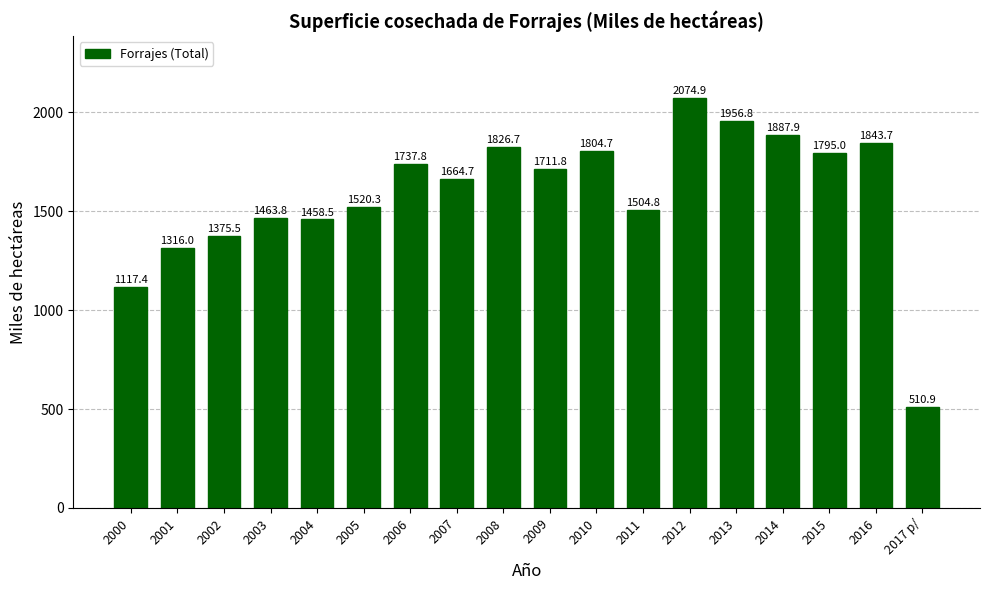

How many bars are there in total?

18